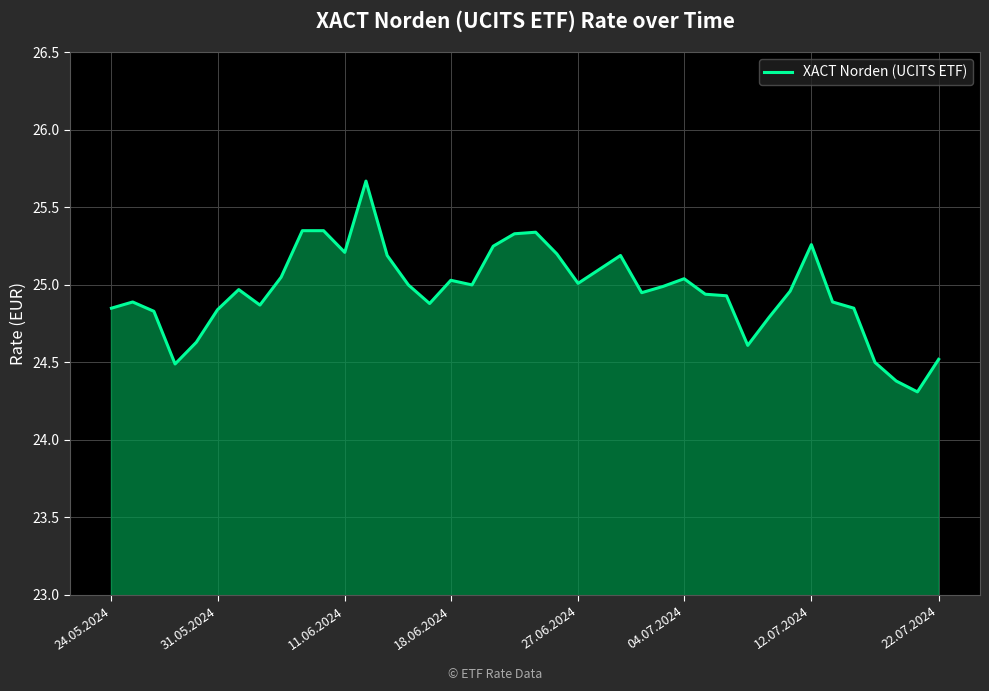

What is the difference between the maximum and minimum values?

1.4